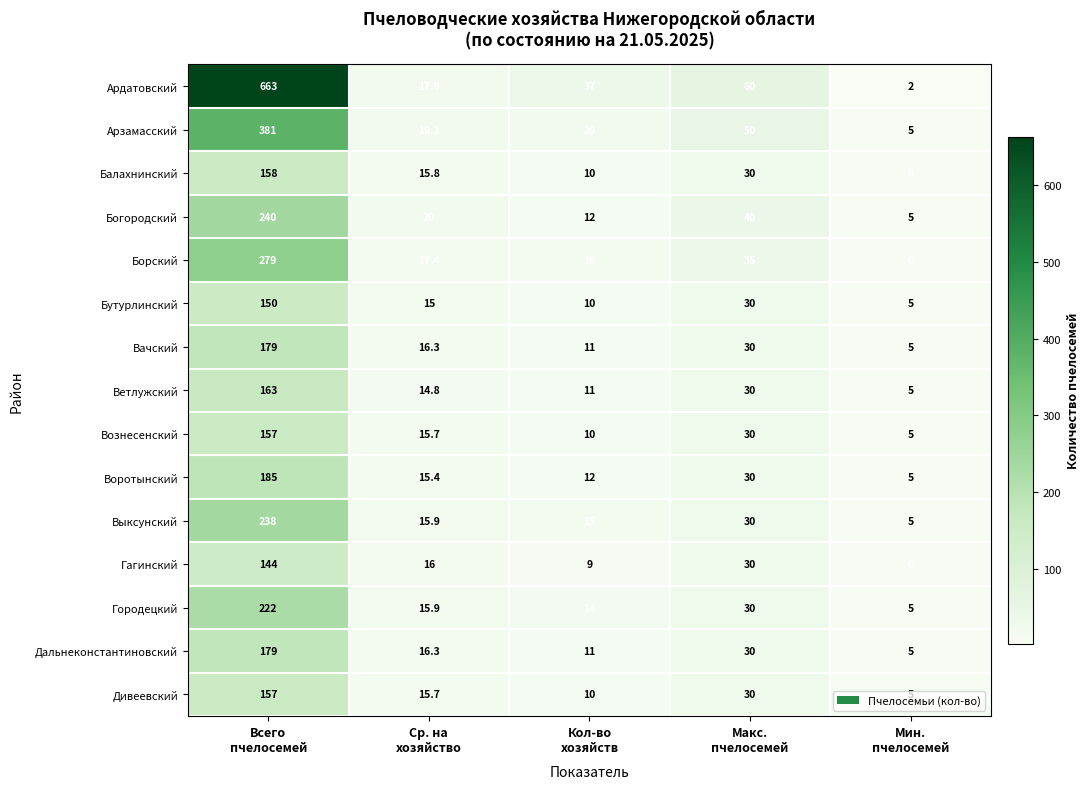

Which series has the largest total across all categories?

Ардатовский